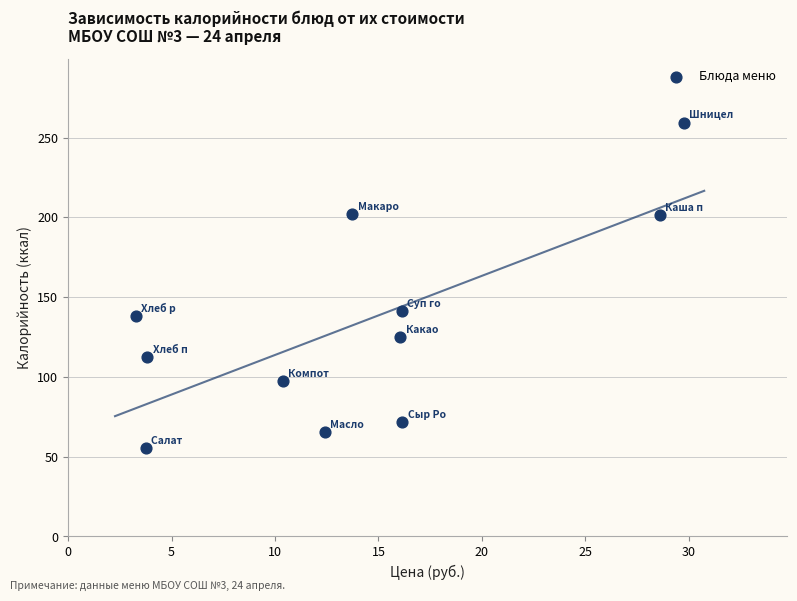

What is the average Y value?

133.6